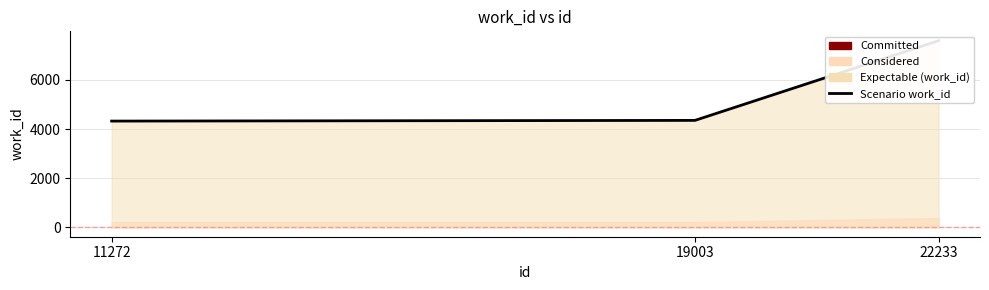

List the labels in order of value, smallest first.

11272, 19003, 22233